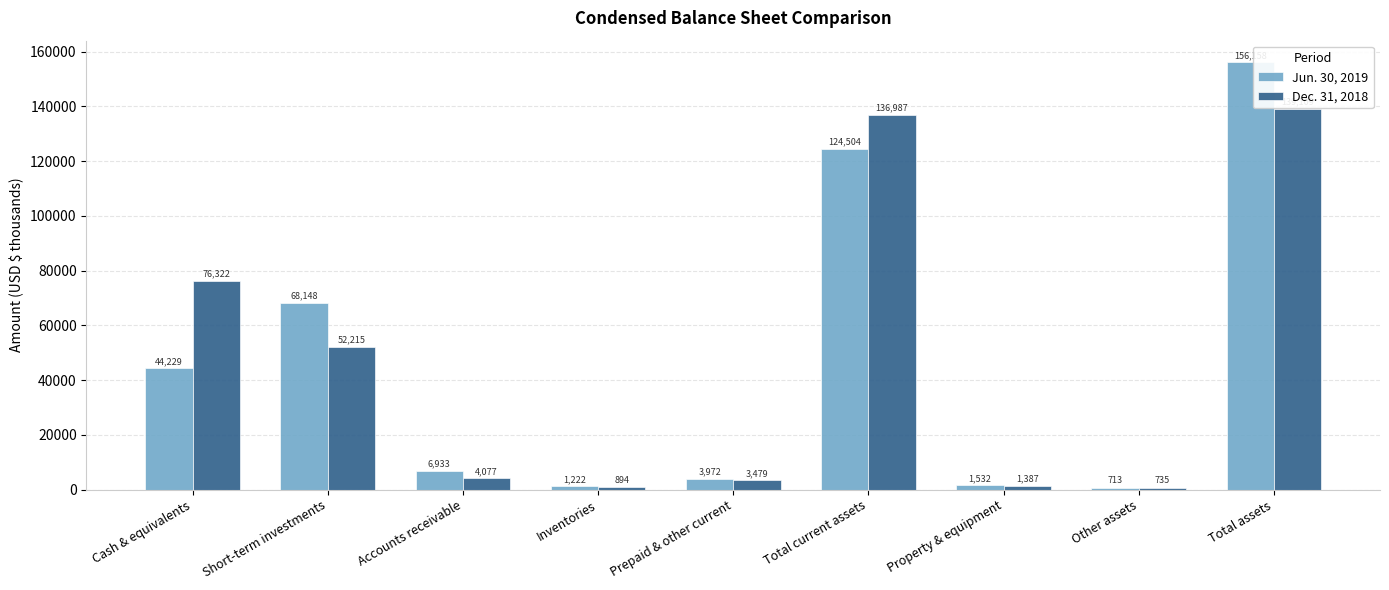

Where is Jun. 30, 2019 nearest to the value 78435?

Short-term investments